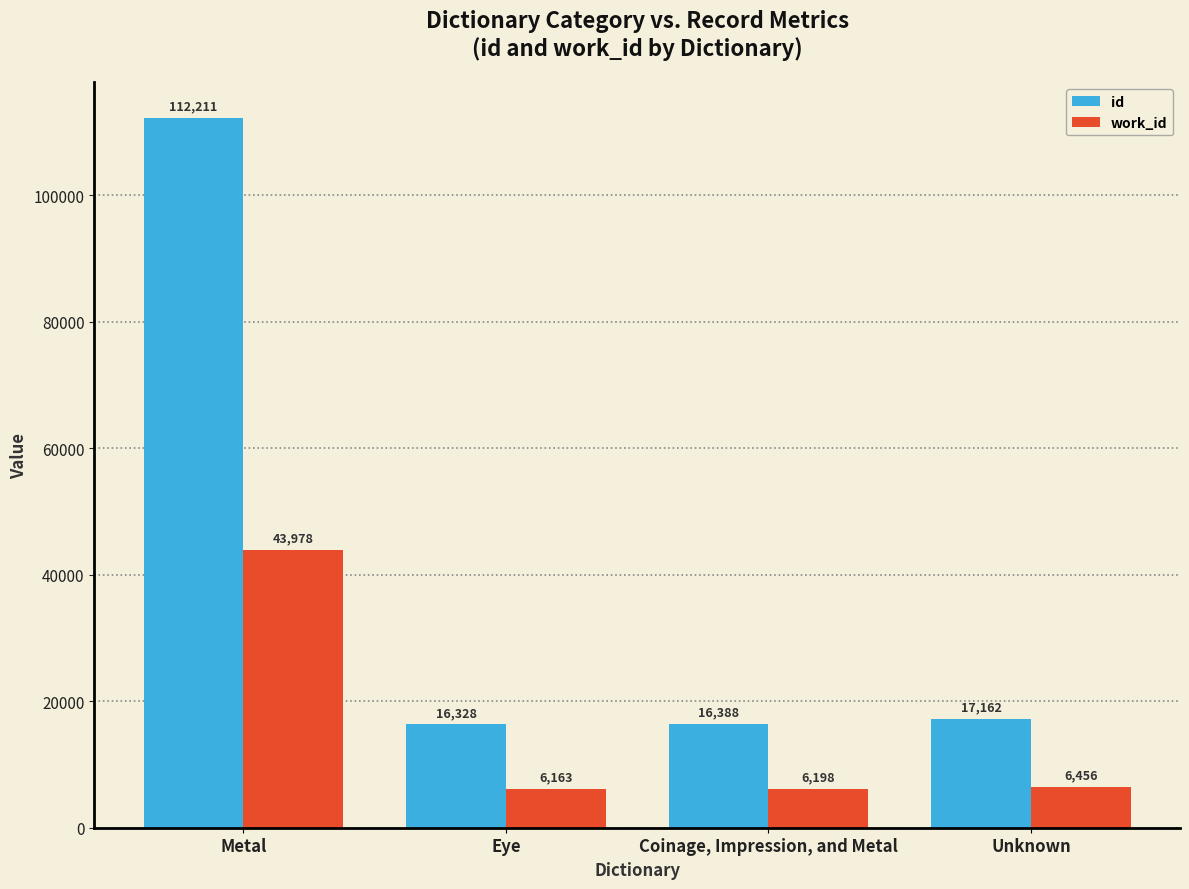

How many data points does each series have?

4